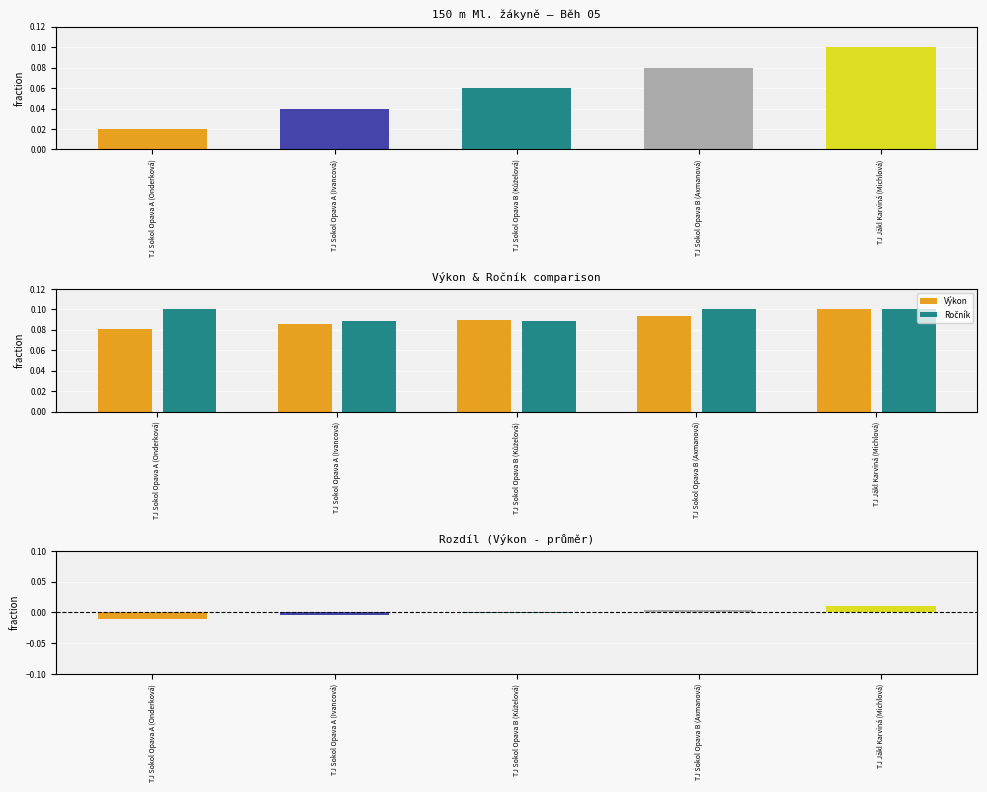

Between TJ Sokol Opava B (Kůželová) and TJ Jäkl Karviná (Michlová), which series saw the biggest shift?

Ročník